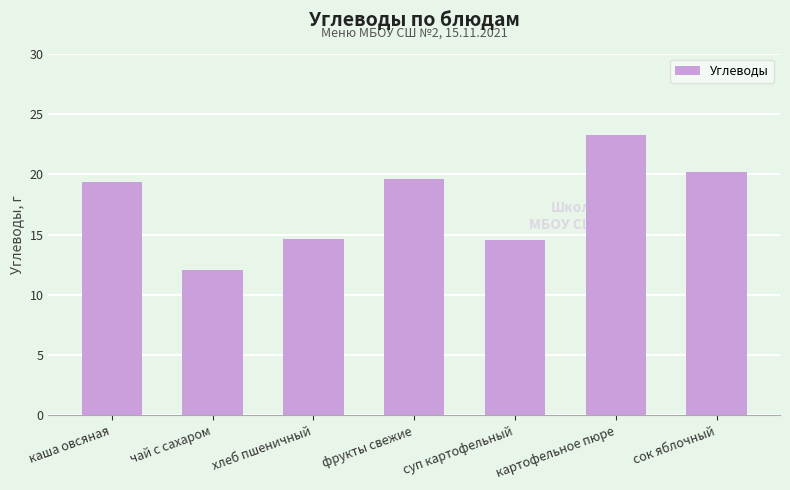

What is the sum of all values?

123.7